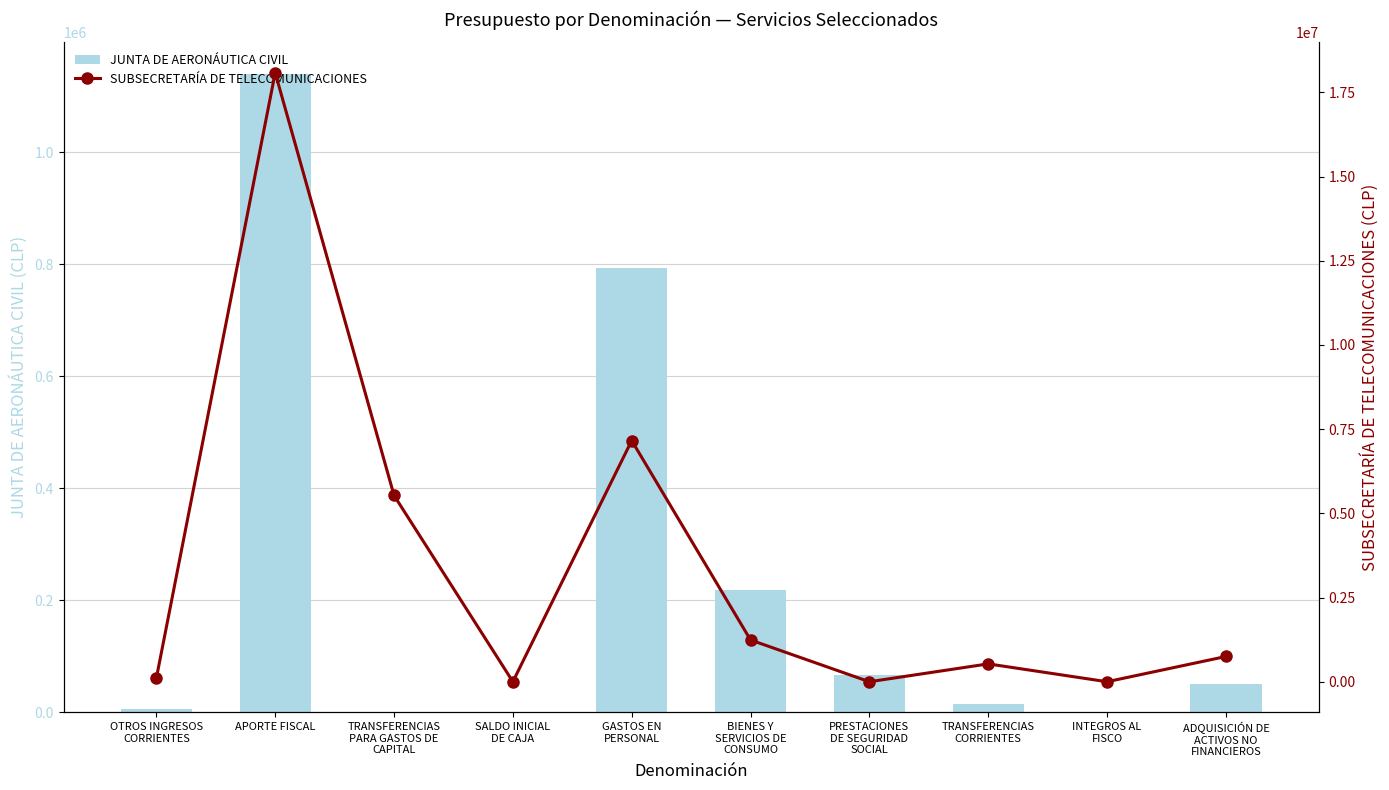

What is the spread (max minus min) of values at TRANSFERENCIAS
CORRIENTES?

515000